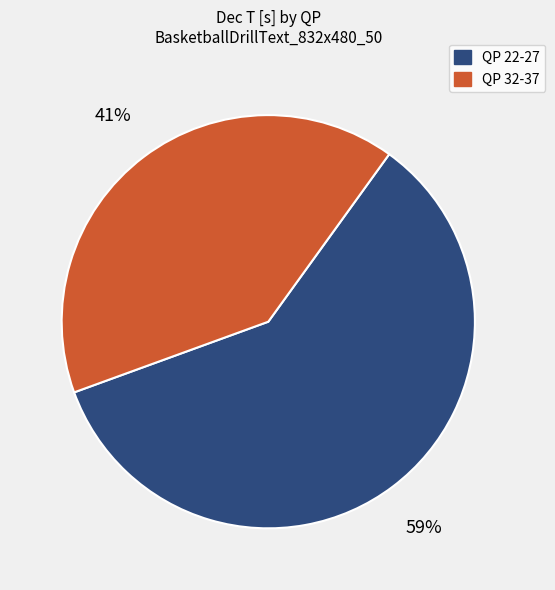

Count the number of slices in the pie.

2